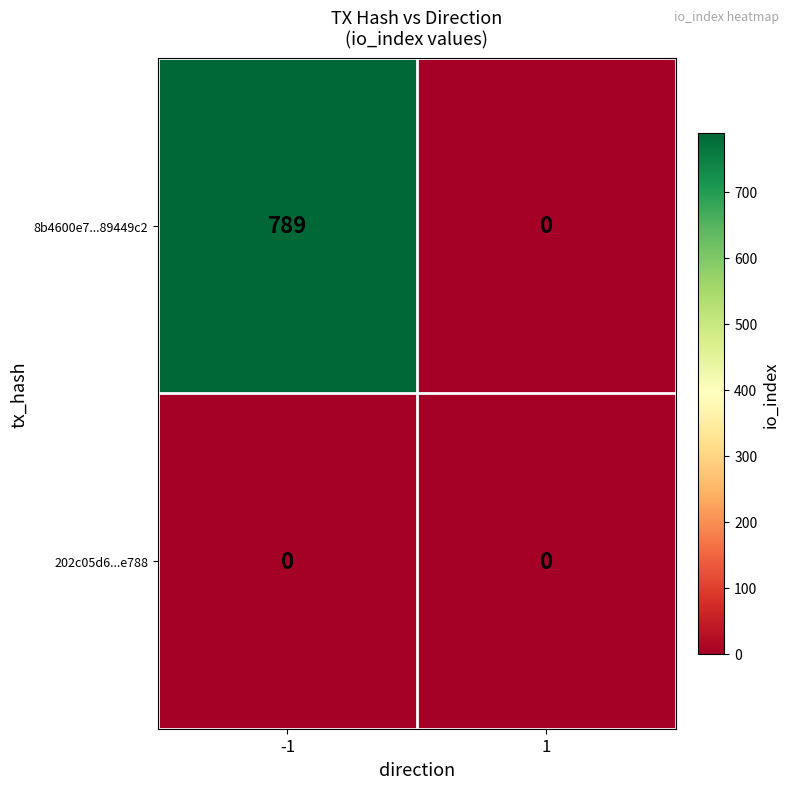

List the series in order of their peak value, highest first.

8b4600e7...89449c2, 202c05d6...e788